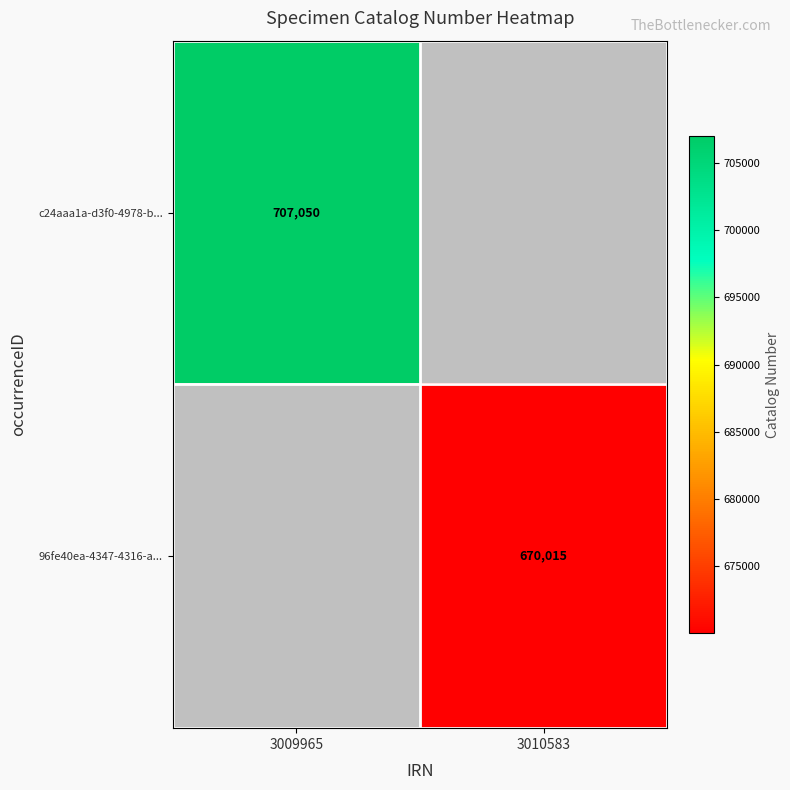

The 96fe40ea-4347-4316-a... series shows 1175383 at 3010583. True or false?

False